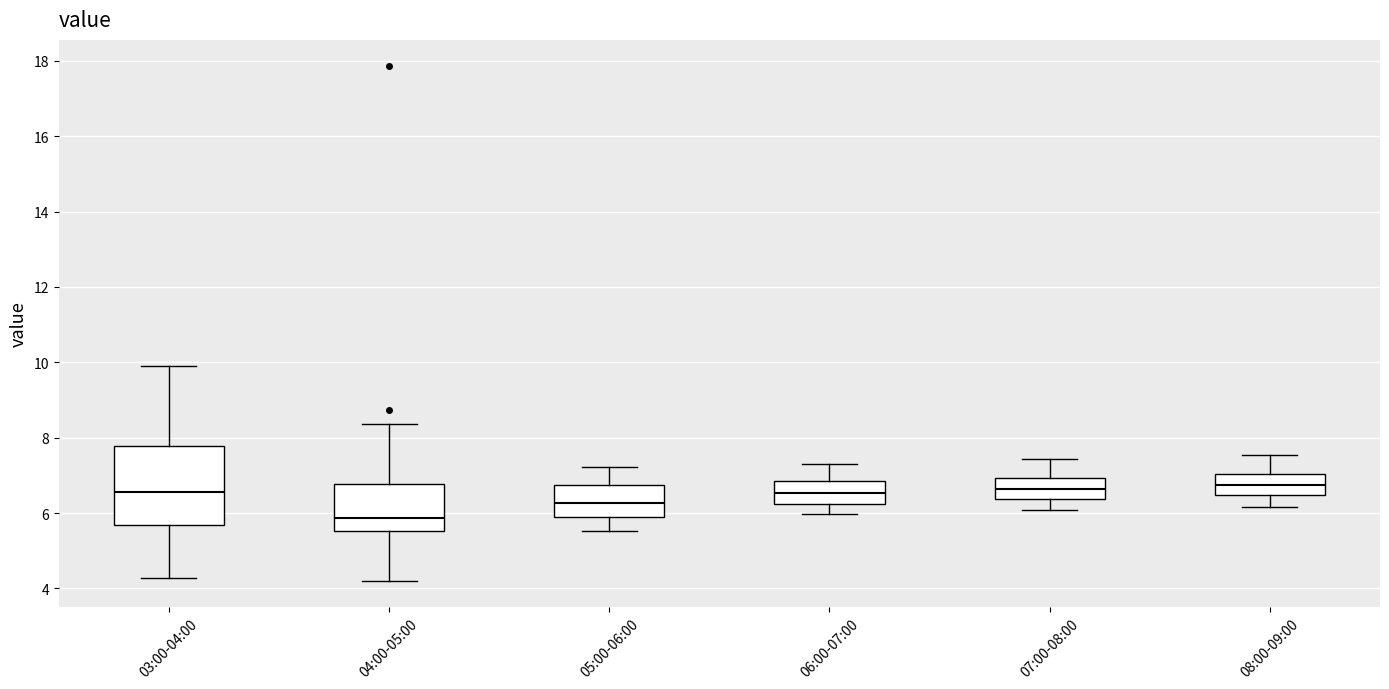

Where is the lower edge of the box for 06:00-07:00 on the y-axis? The values are not printed on the chart, so give them approximately, as read against the axis.

6.2